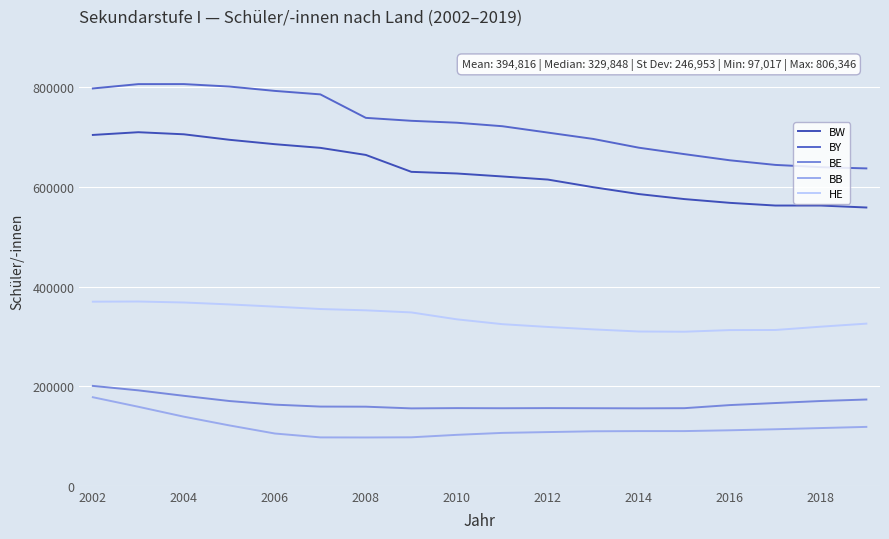

How many lines are shown in the chart?

5